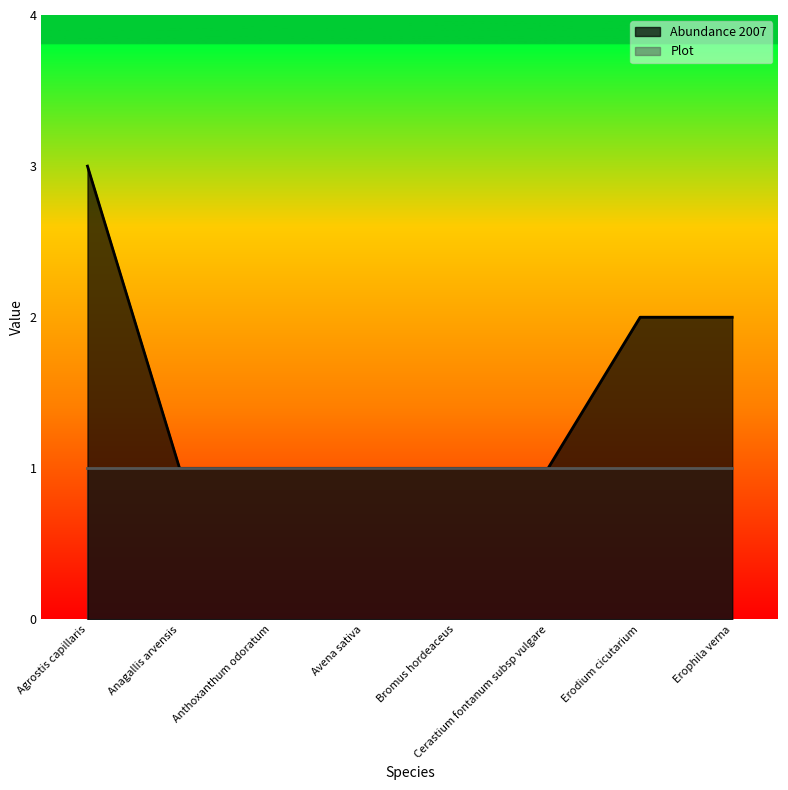

Rank the categories by value from highest to lowest.

Agrostis capillaris, Erodium cicutarium, Erophila verna, Anagallis arvensis, Anthoxanthum odoratum, Avena sativa, Bromus hordeaceus, Cerastium fontanum subsp vulgare